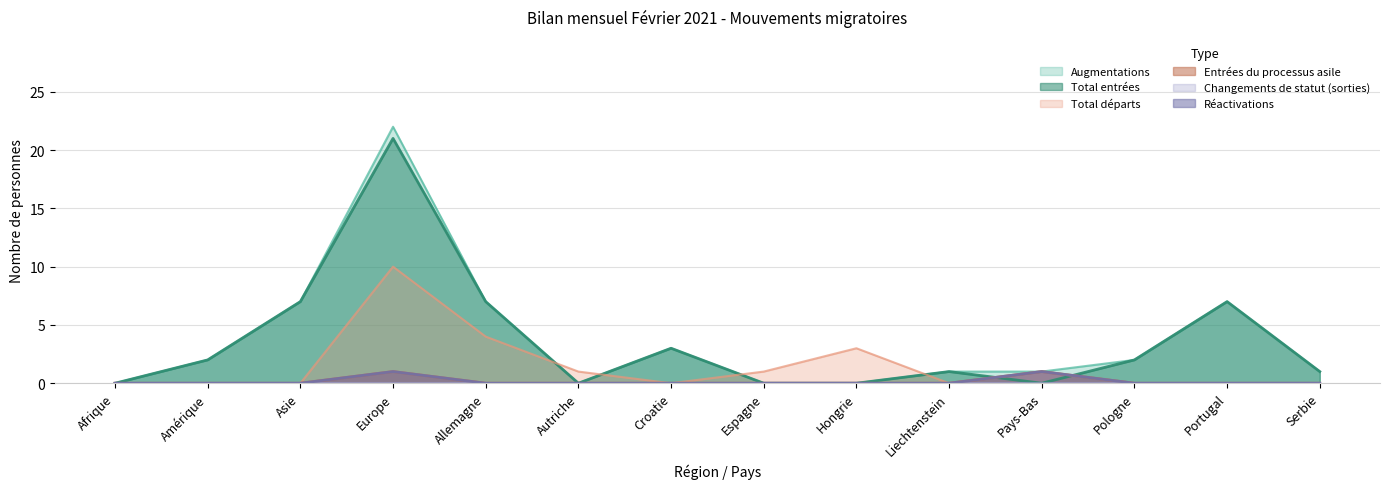

Which category has the highest value across all series?

Europe